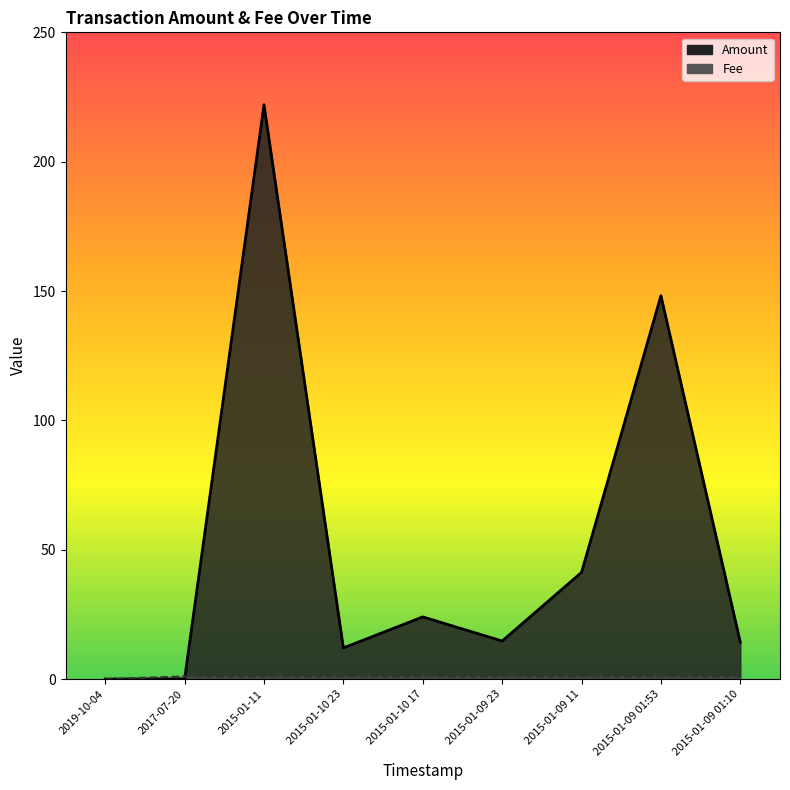

Is it true that Amount equals 148.2 at 2015-01-09 01:53?

True